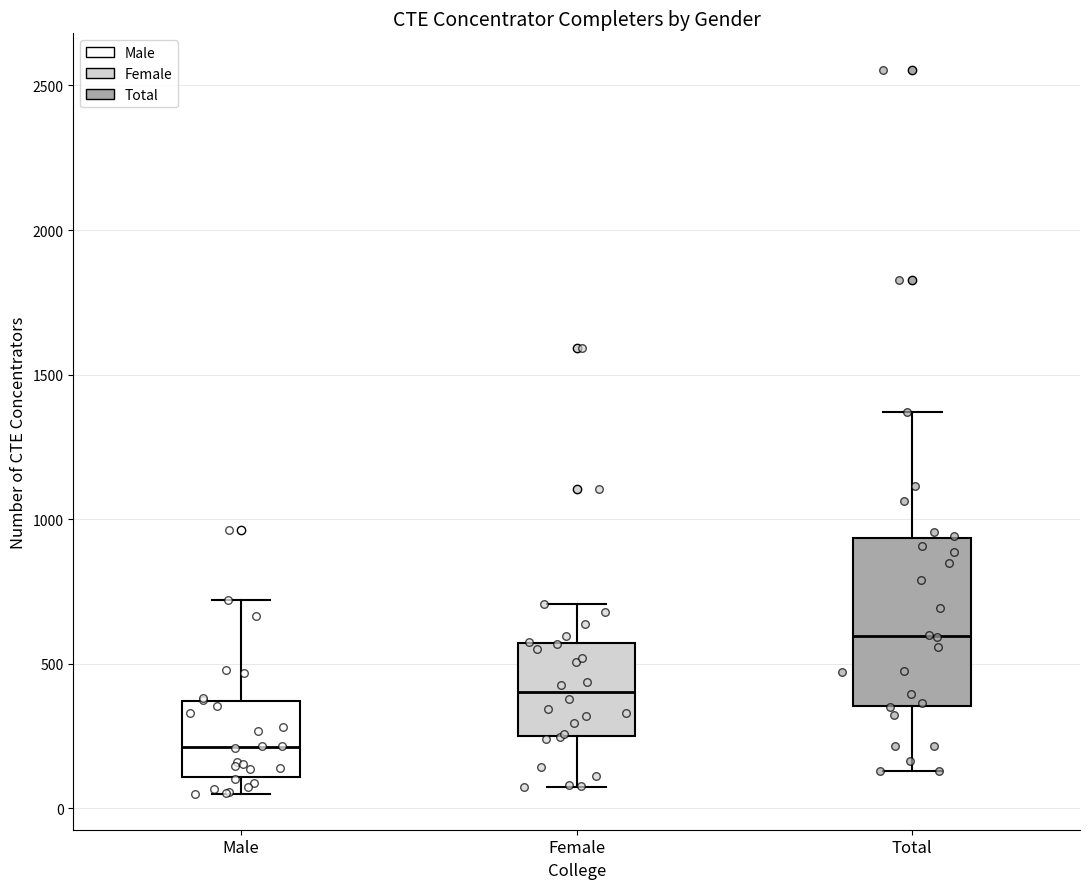

Where is the lower edge of the box for Total on the y-axis? The values are not printed on the chart, so give them approximately, as read against the axis.

350